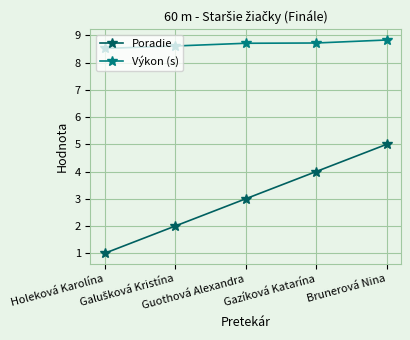

Does the chart display data point markers on the line(s)?

Yes